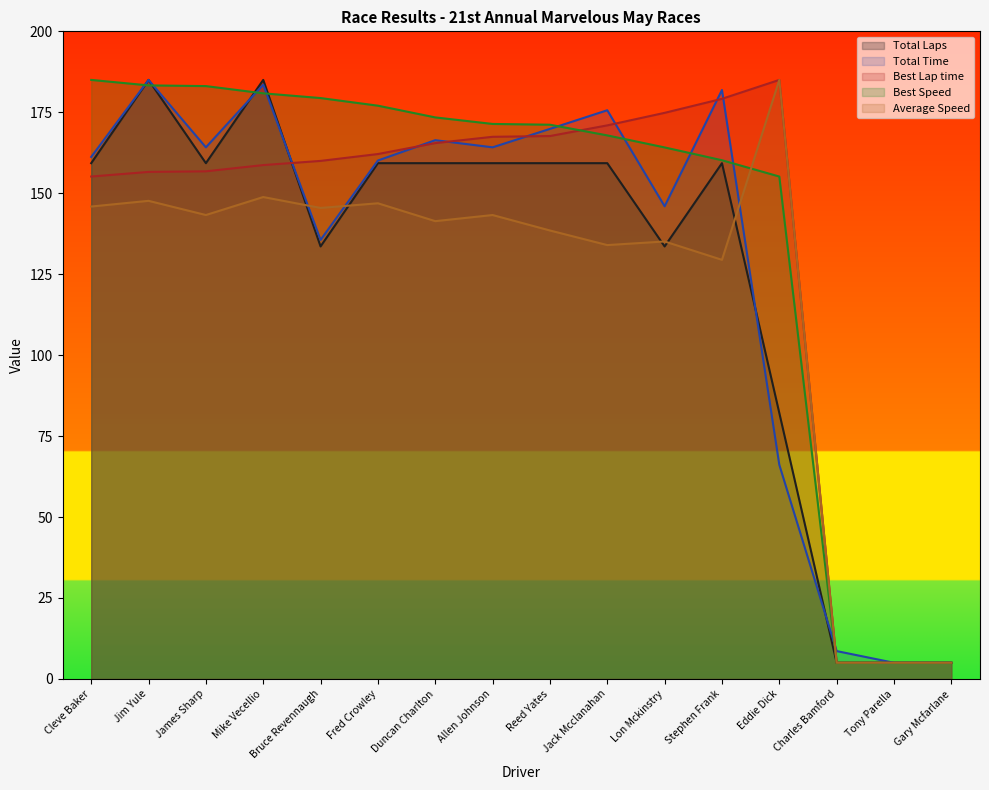

Reading left to right, what are all the values shown in this chart?

Total Laps: 159.3	185.0	159.3	185.0	133.6	159.3	159.3	159.3	159.3	159.3	133.6	159.3	82.1	5.0	5.0	5.0
Total Time: 161.2	185.0	164.2	183.5	135.6	160.1	166.4	164.2	169.9	175.6	146.0	181.9	66.1	8.6	5.0	5.0
Best Lap time: 155.2	156.6	156.8	158.7	160.0	162.1	165.5	167.4	167.7	171.0	174.8	179.2	185.0	5.0	5.0	5.0
Best Speed: 185.0	183.3	183.1	180.9	179.4	177.0	173.4	171.4	171.2	167.9	164.2	160.2	155.2	5.0	5.0	5.0
Average Speed: 145.9	147.7	143.3	148.8	145.5	146.9	141.4	143.3	138.5	134.0	135.1	129.4	185.0	5.0	5.0	5.0